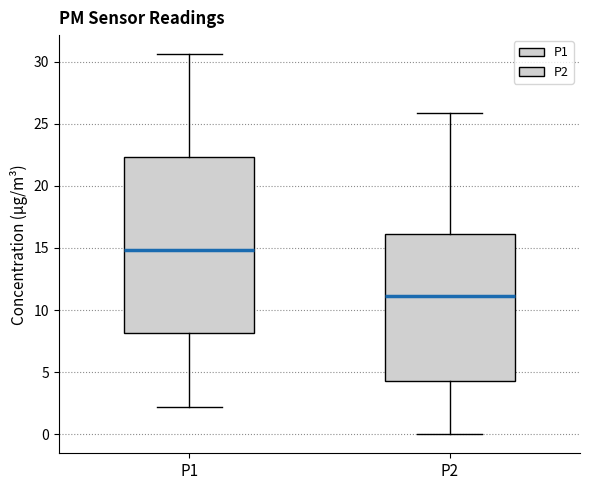

Where does the median line of the box for P1 sit on the y-axis? The values are not printed on the chart, so give them approximately, as read against the axis.

15.0